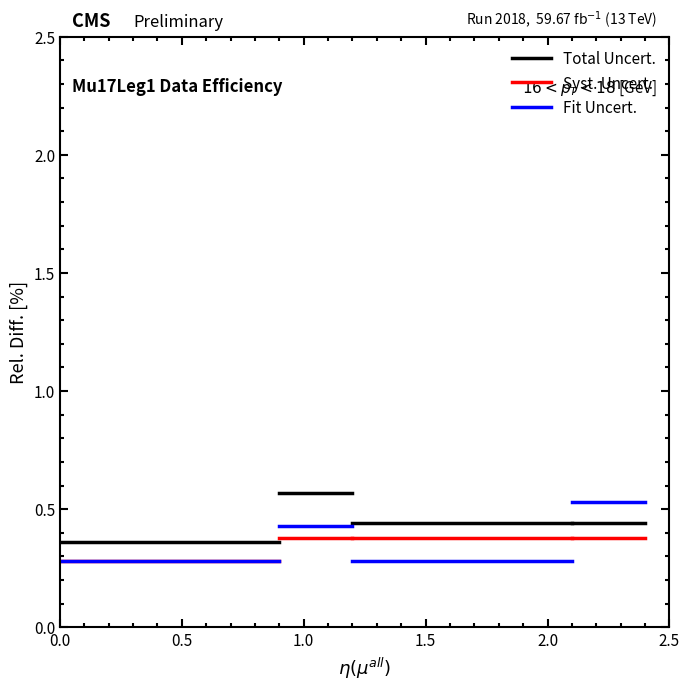

Is the value of Syst. Uncert. at 0.5 greater than the value of Total Uncert. at 0.0?

No